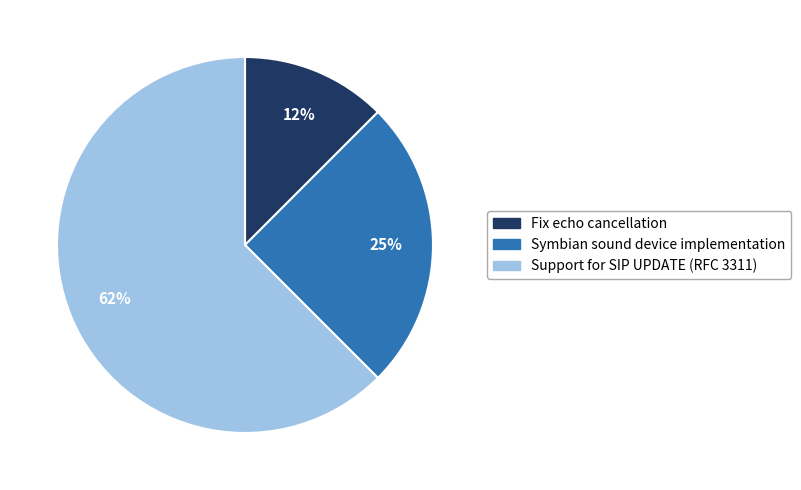

Does Support for SIP UPDATE (RFC 3311) account for over 50% of the chart?

Yes